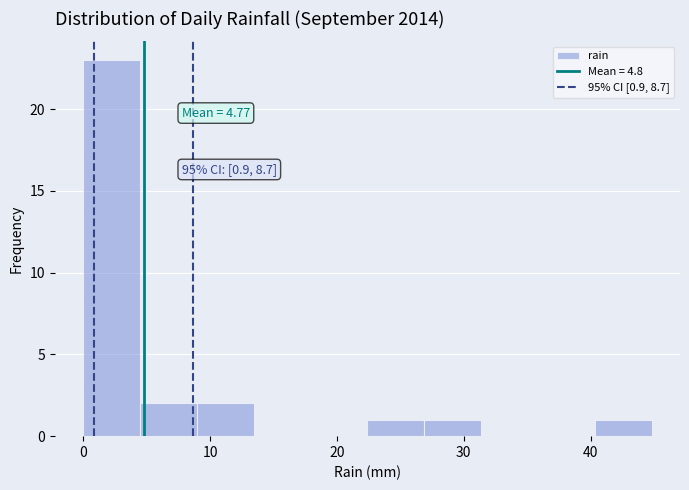

Over which range of the x-axis is the bar tallest?

0 to 4